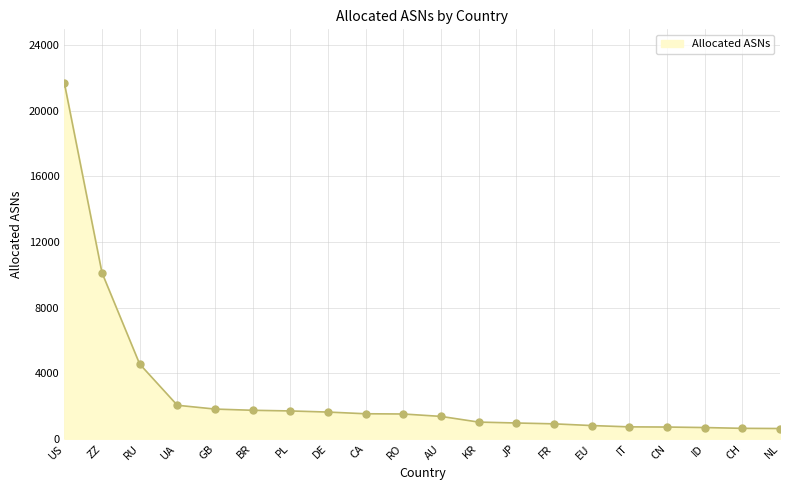

Which has a higher value, EU or KR?

KR